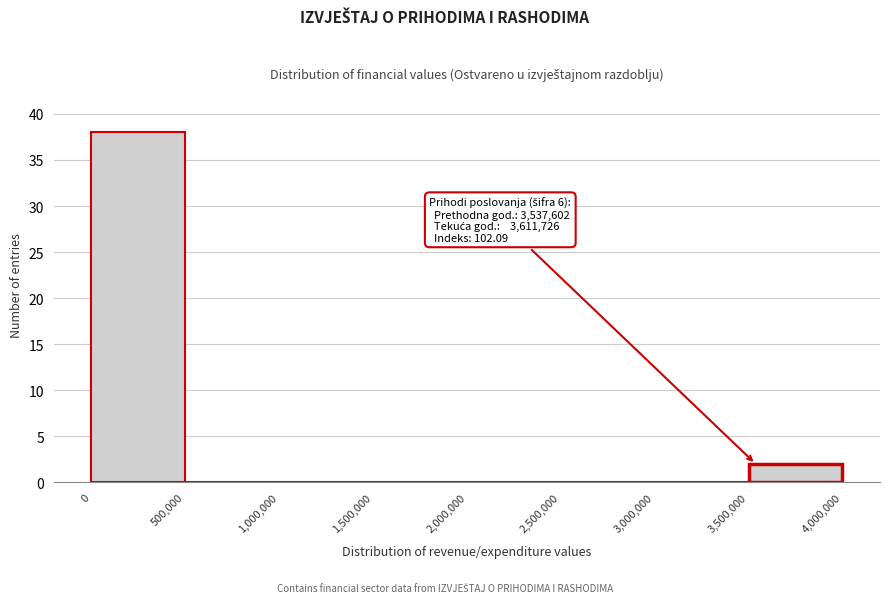

Over which range of the x-axis is the bar tallest?

0 to 500,000